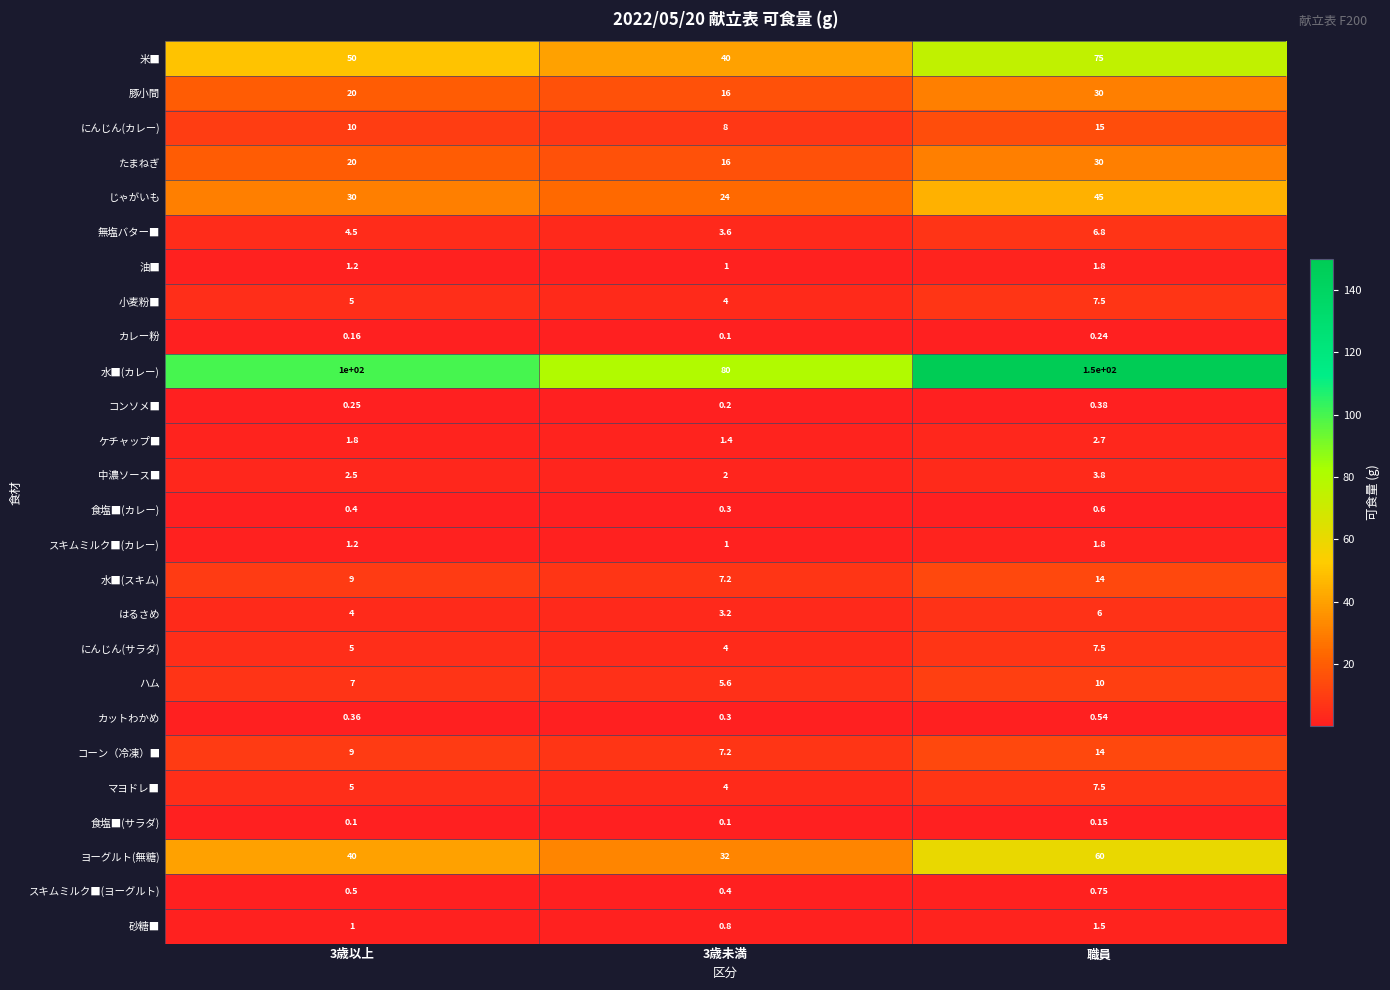

Which category has the highest value across all series?

職員